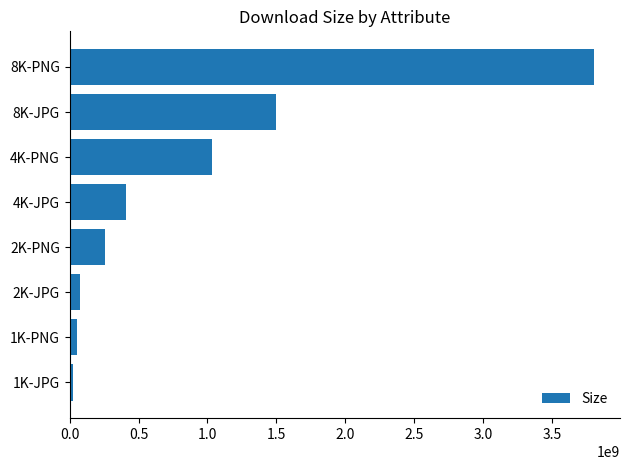

At which category does the chart reach its peak across all series?

8K-PNG